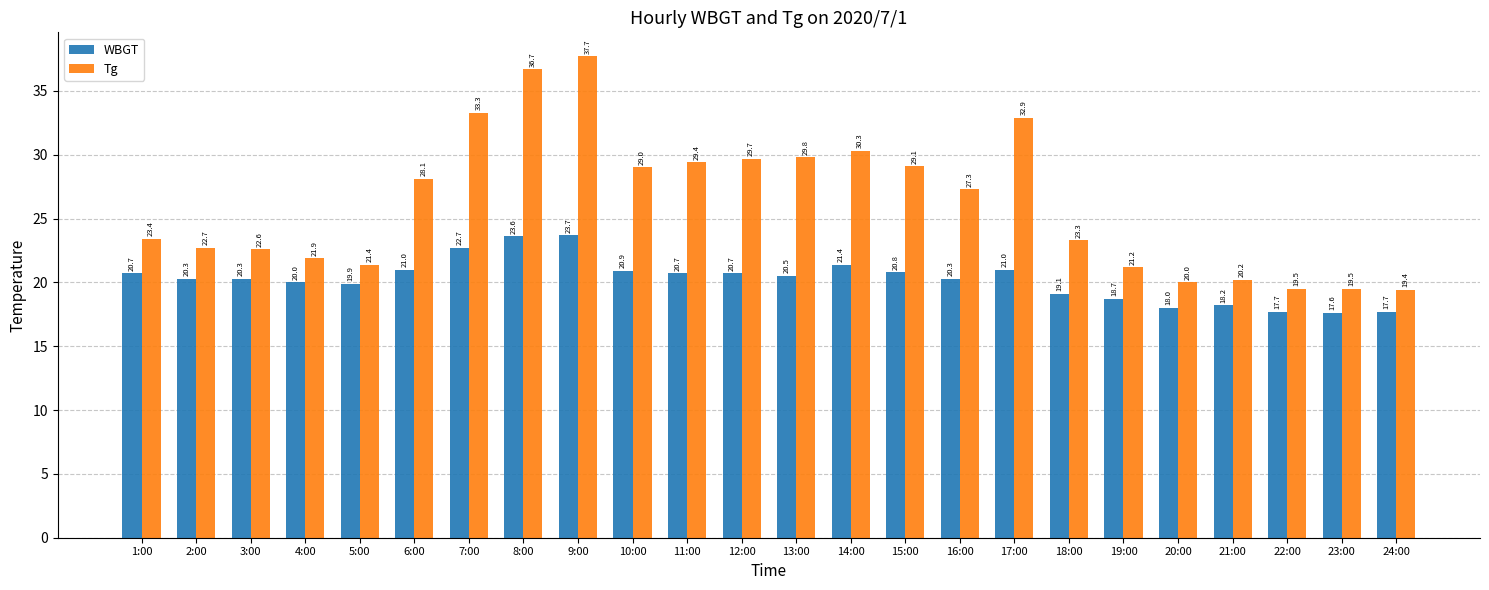

Reading left to right, list all the values displayed in this chart.

WBGT: 20.7	20.3	20.3	20.0	19.9	21.0	22.7	23.6	23.7	20.9	20.7	20.7	20.5	21.4	20.8	20.3	21.0	19.1	18.7	18.0	18.2	17.7	17.6	17.7
Tg: 23.4	22.7	22.6	21.9	21.4	28.1	33.3	36.7	37.7	29.0	29.4	29.7	29.8	30.3	29.1	27.3	32.9	23.3	21.2	20.0	20.2	19.5	19.5	19.4